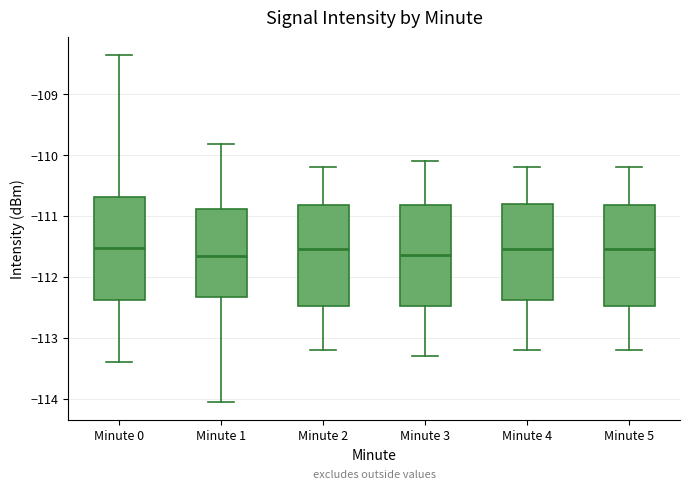

Where does the upper whisker of the box for Minute 4 end on the y-axis? The values are not printed on the chart, so give them approximately, as read against the axis.

-110.2